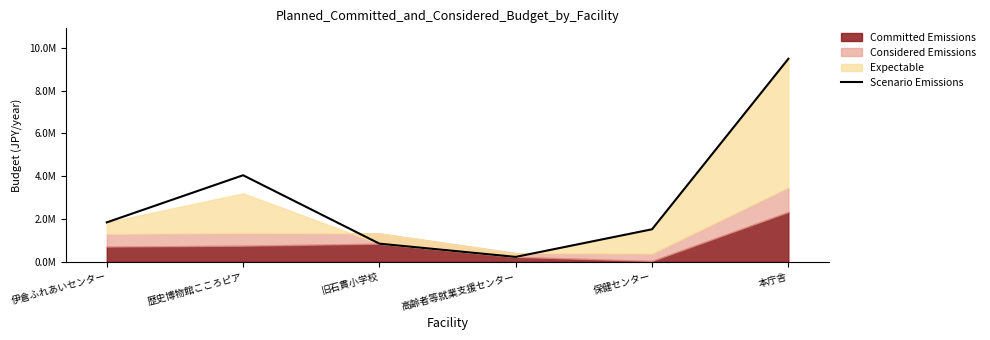

How many interior local peaks (higher than both neighbors) does the data have?

1